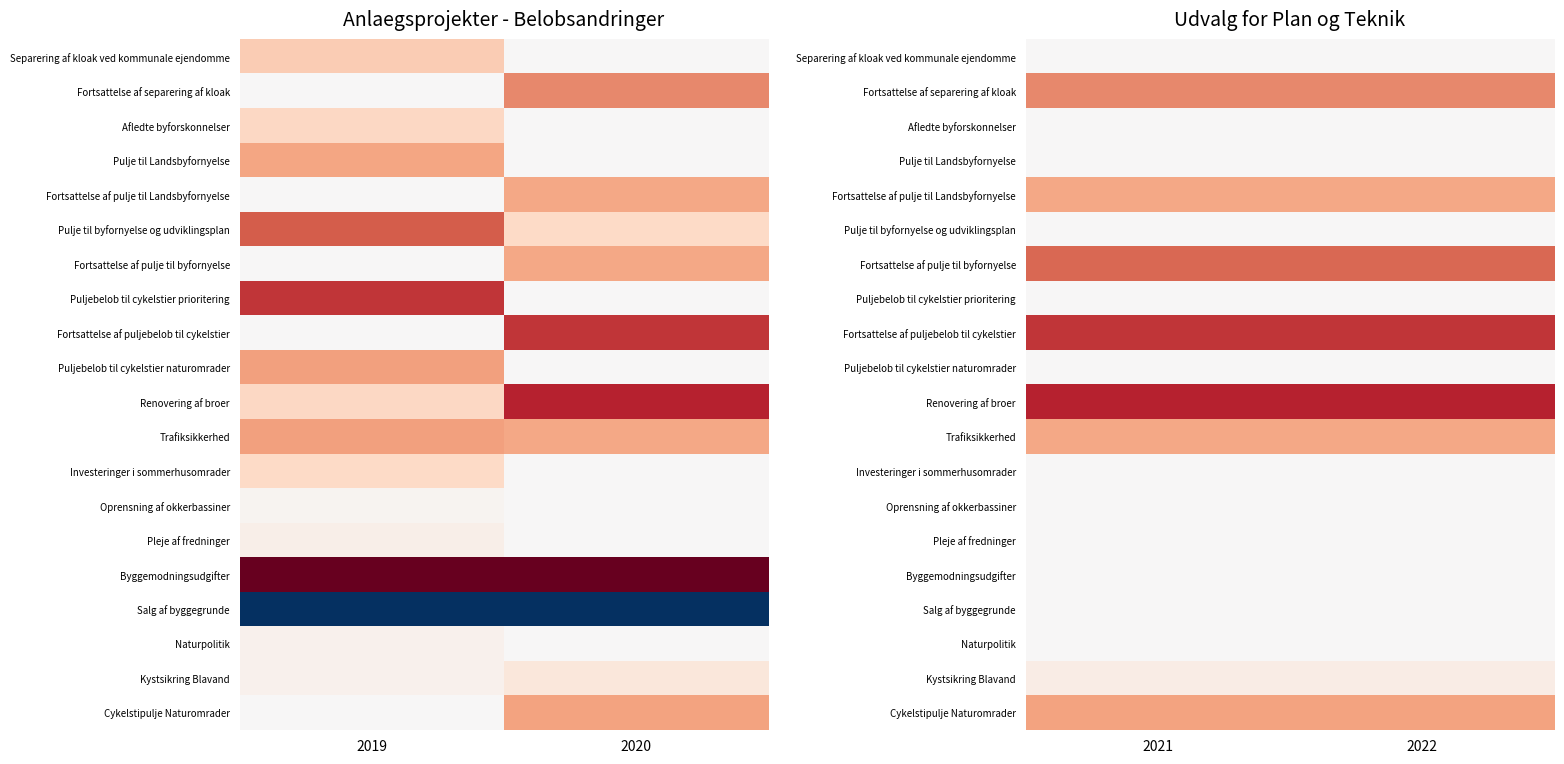

What is the spread (max minus min) of values at 2021?

4000